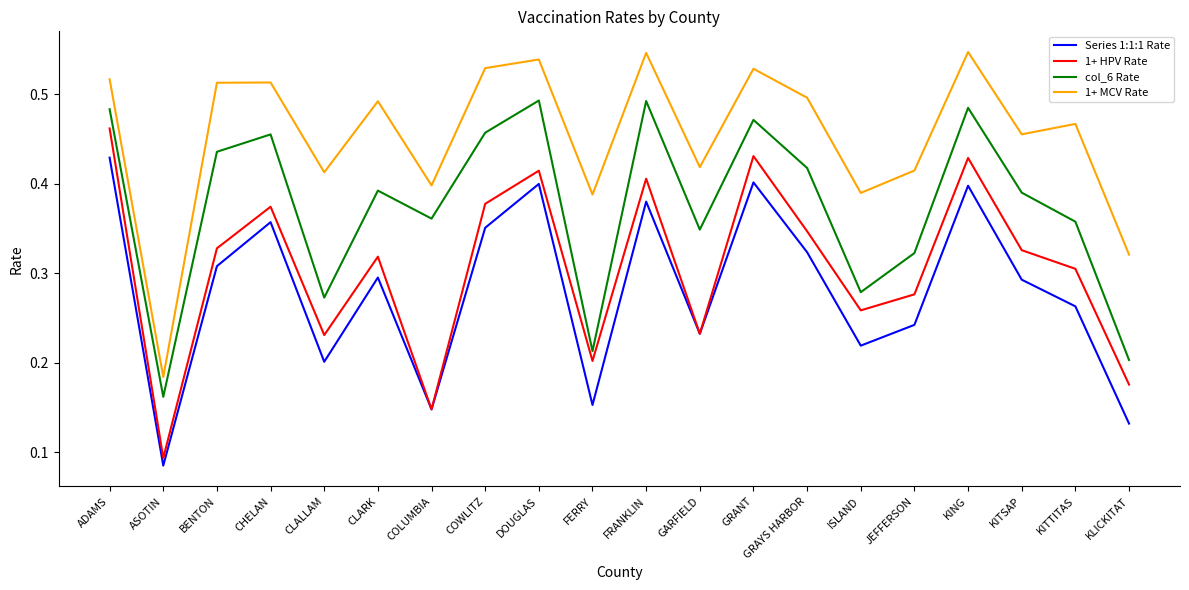

What position from the left is ASOTIN?

2